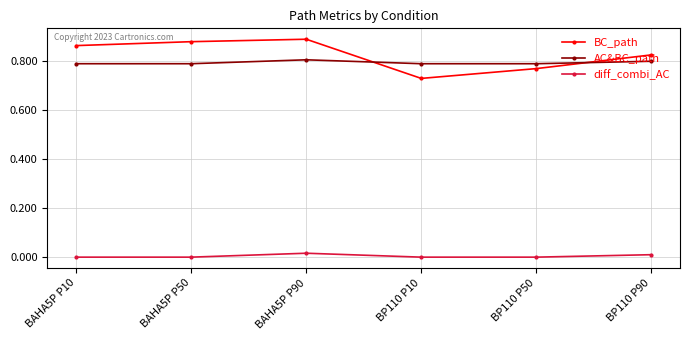

Between BAHA5P P50 and BP110 P10, which series saw the biggest shift?

BC_path